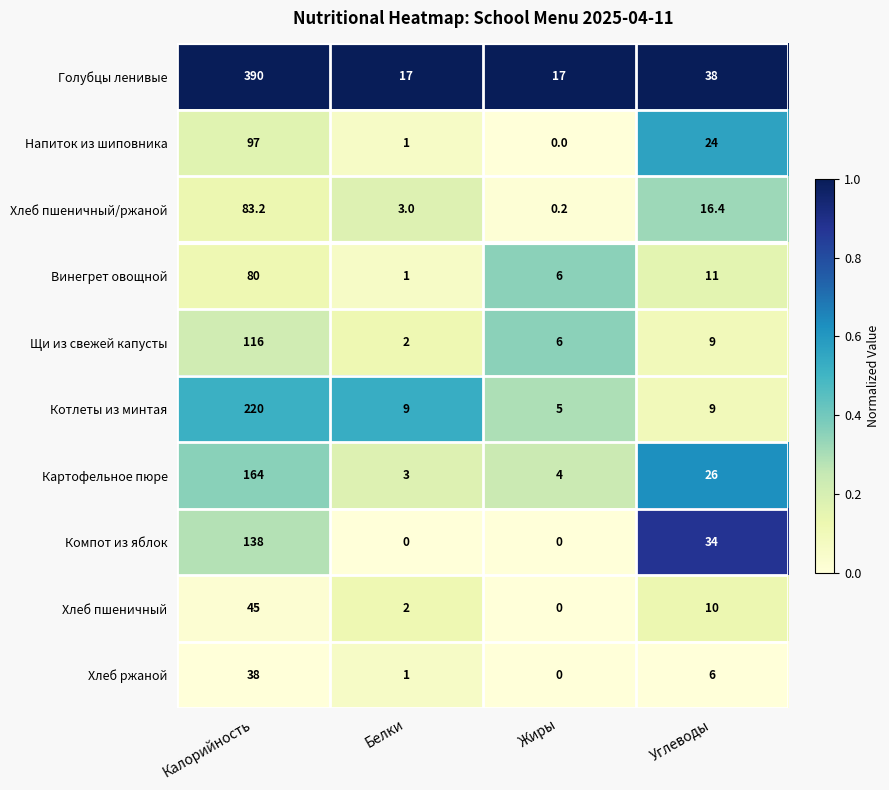

Which series has the largest range (max minus min)?

Голубцы ленивые